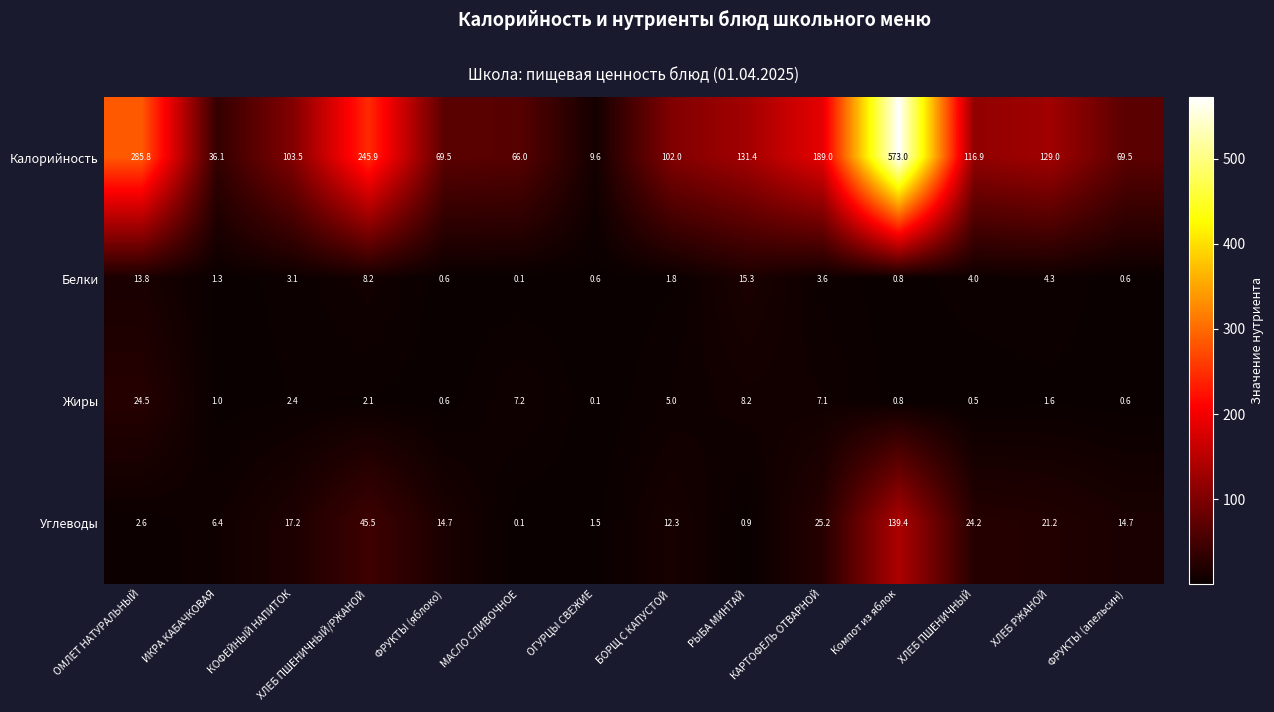

True or false: Калорийность has a value of 9.6 at ОГУРЦЫ СВЕЖИЕ.

True